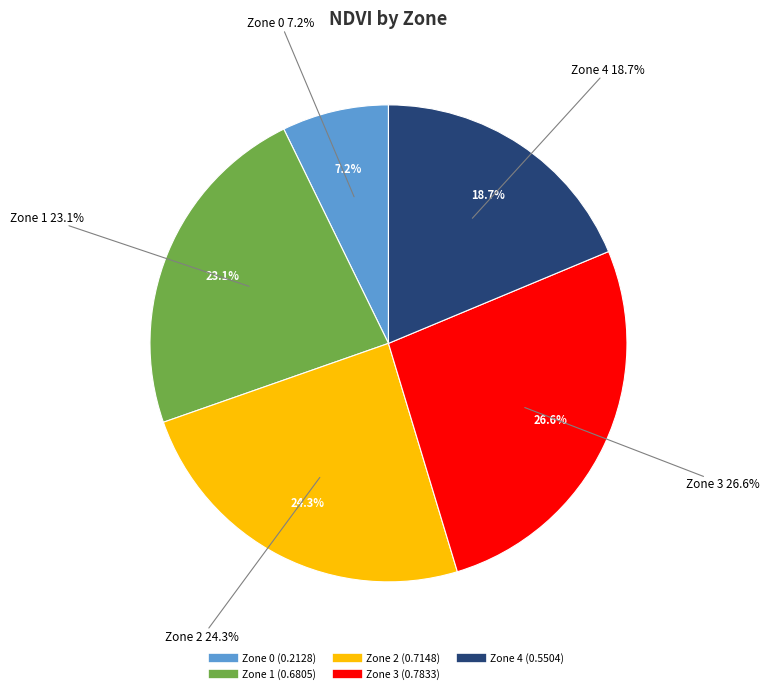

How many slices are in this pie chart?

5